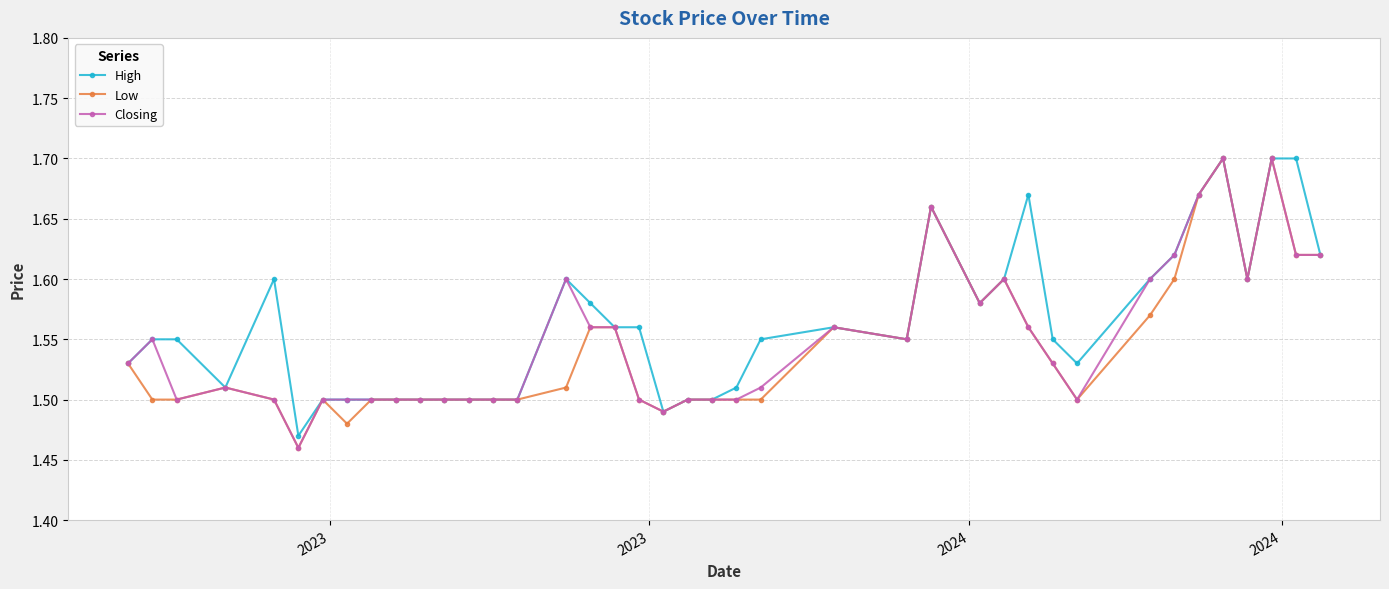

Count the Closing values in the range 1 to 2.

40